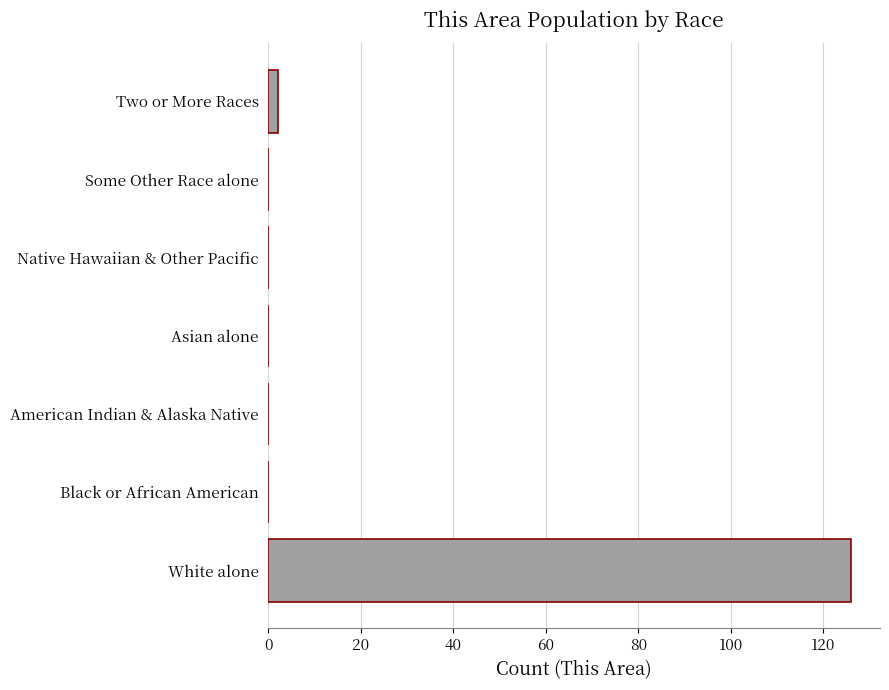

What is the maximum value shown in the chart?

126